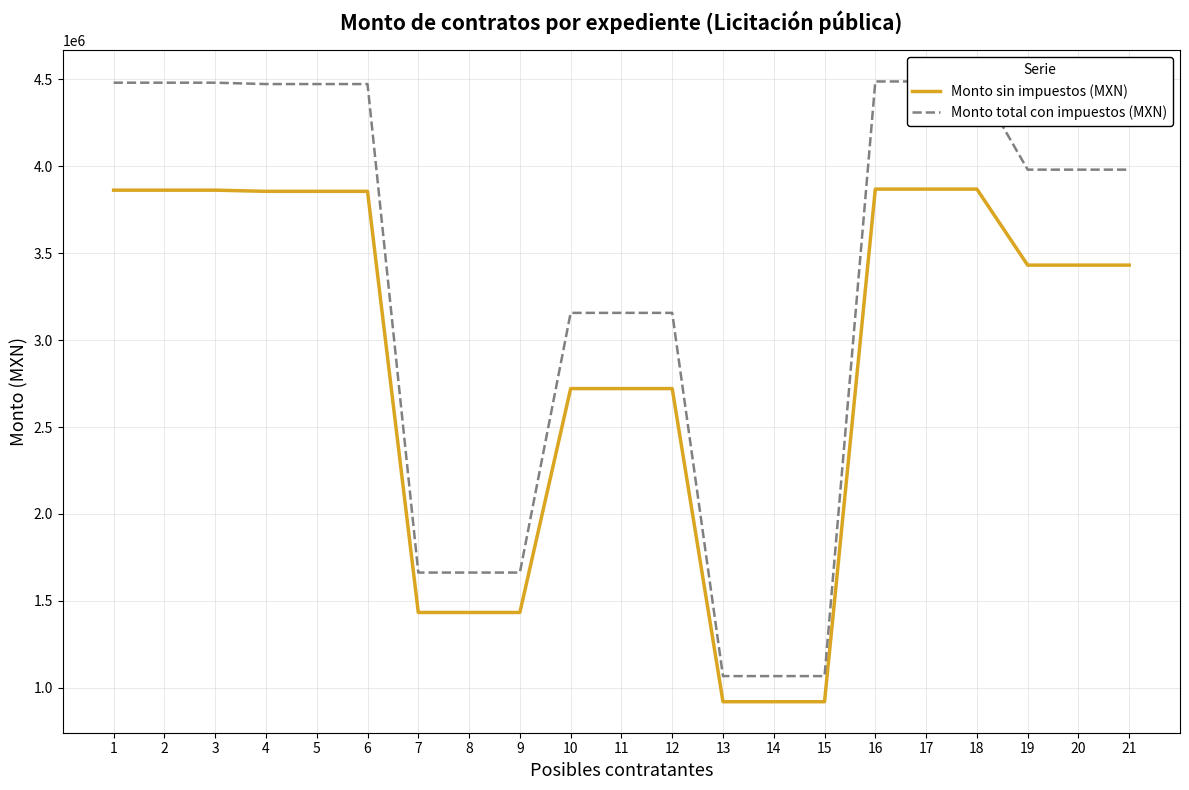

At 10, list the series in order from smallest to largest.

Monto sin impuestos (MXN), Monto total con impuestos (MXN)